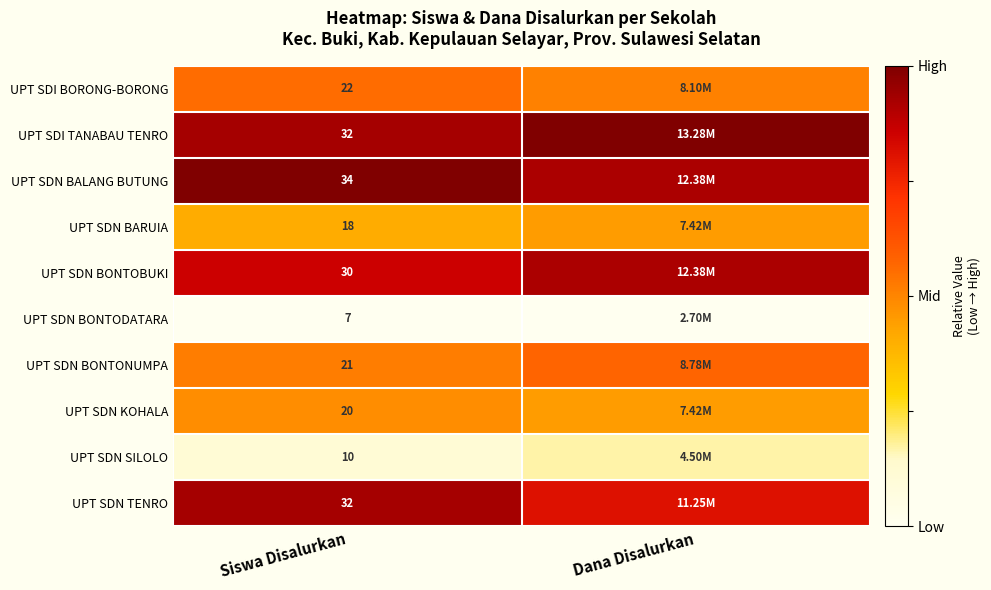

Is the value of UPT SDN BONTOBUKI at Siswa Disalurkan greater than the value of UPT SDN BALANG BUTUNG at Siswa Disalurkan?

No